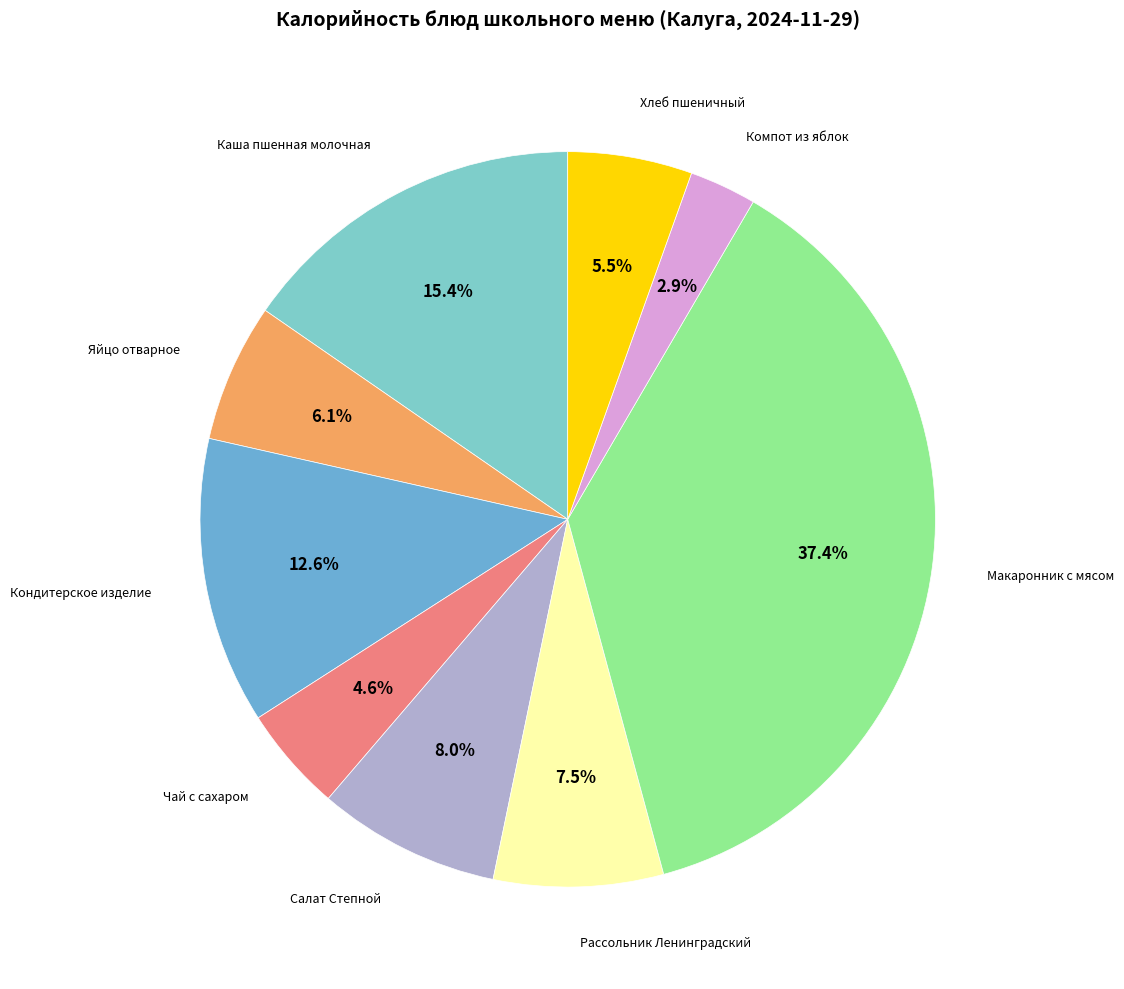

To the nearest percent, what is the difference between the largest and smallest slice percentages?

34%